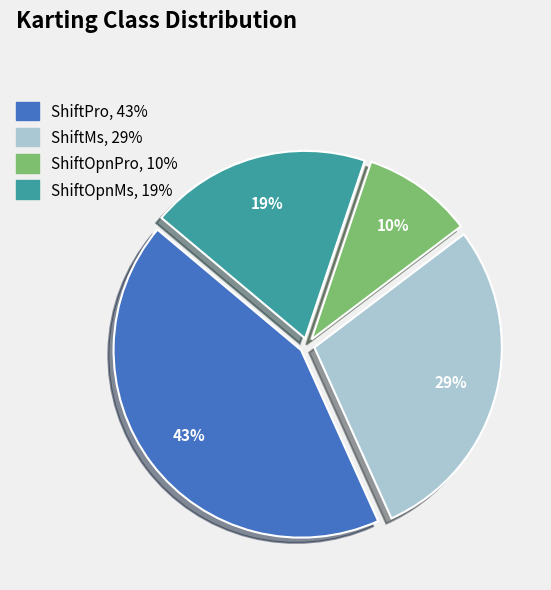

To the nearest percent, what portion does ShiftOpnPro represent?

10%